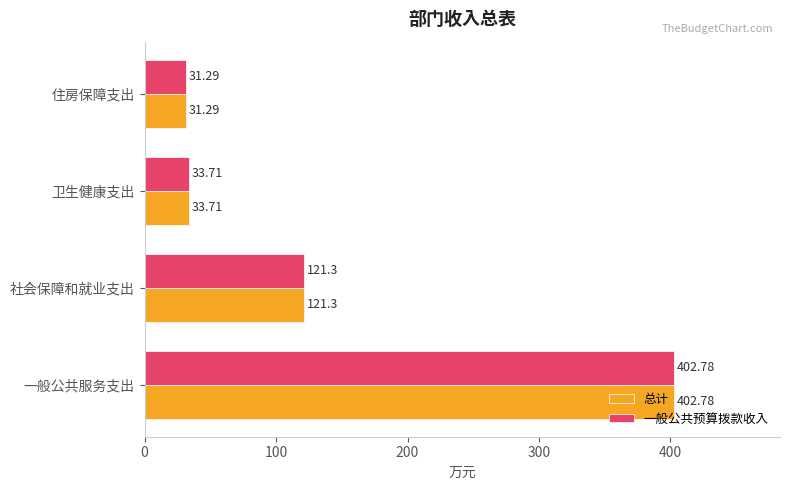

Which category has the lowest value across all series?

住房保障支出